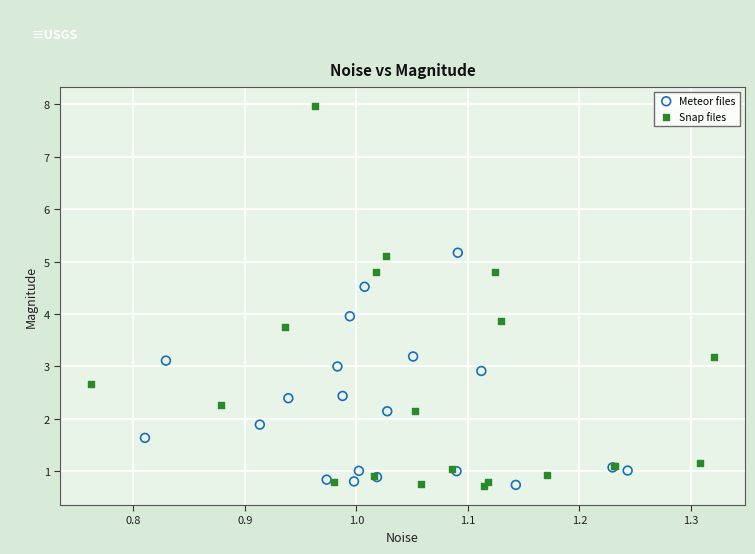

Which series contains the highest Y value?

Snap files